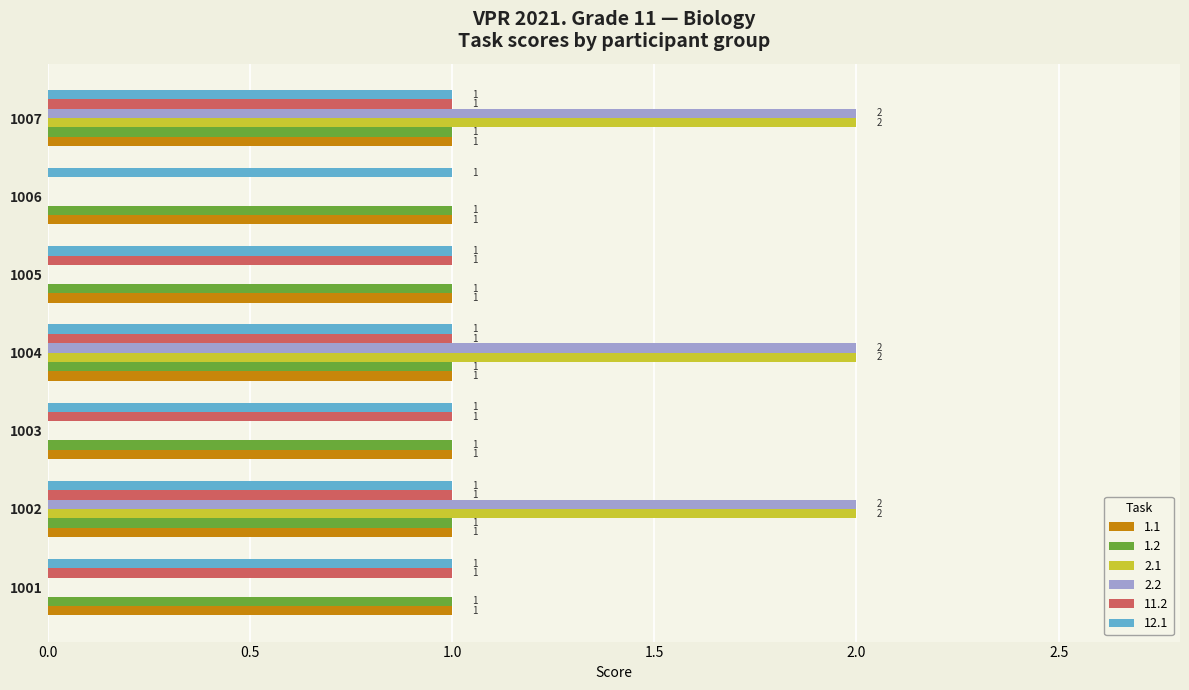

The 2.2 series shows -1 at 1006. True or false?

False